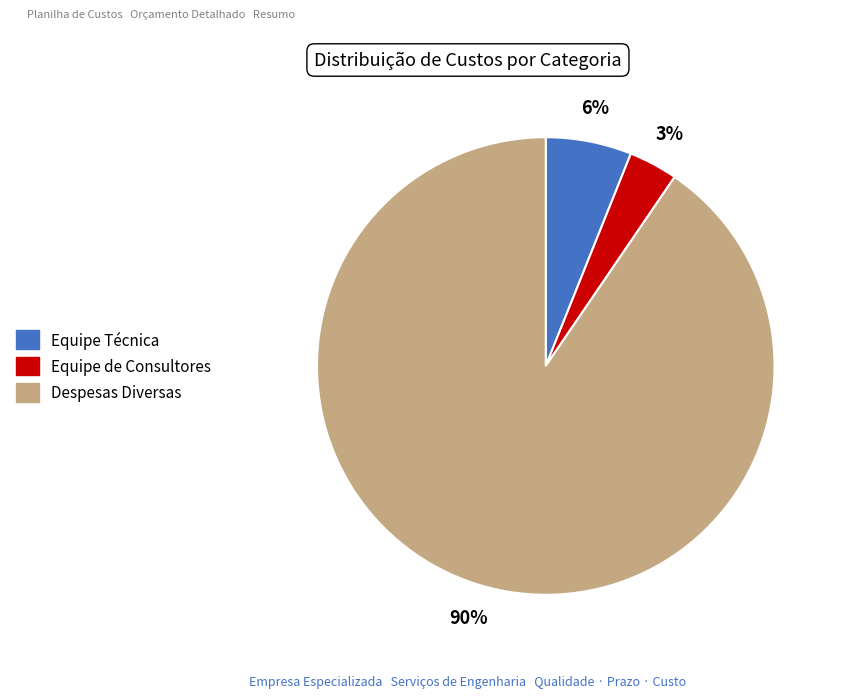

Do Equipe de Consultores and Equipe Técnica together represent more than half of the pie?

No